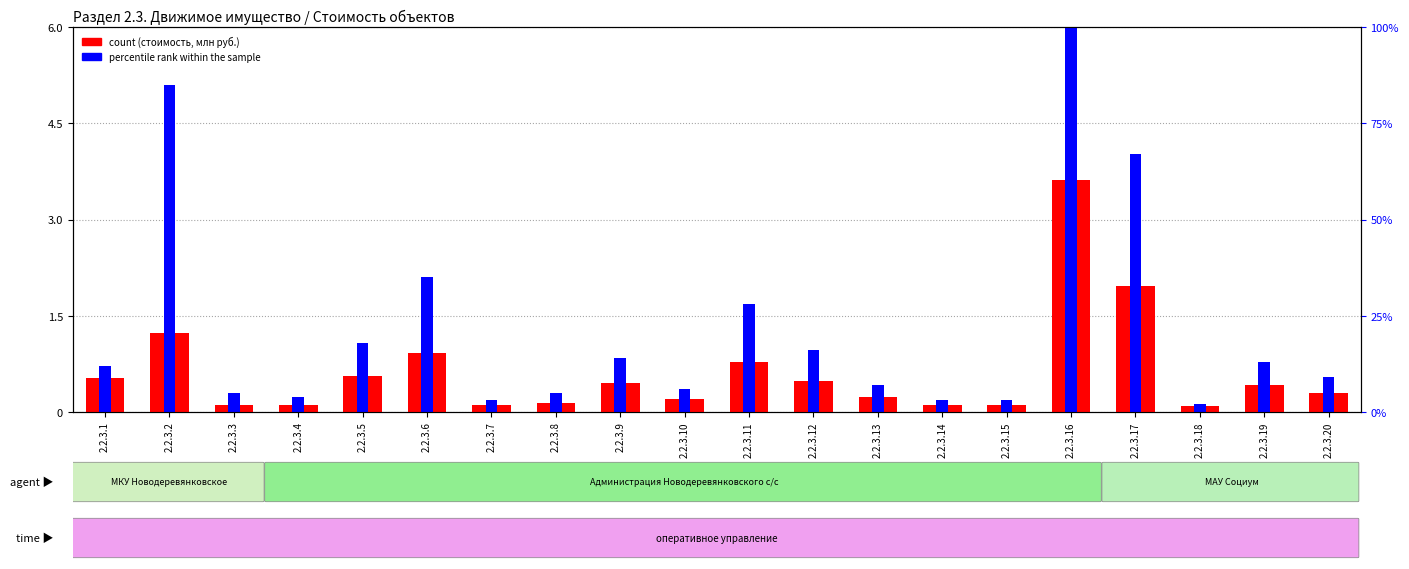

What is the total value across all series at 2.2.3.9?

1.3